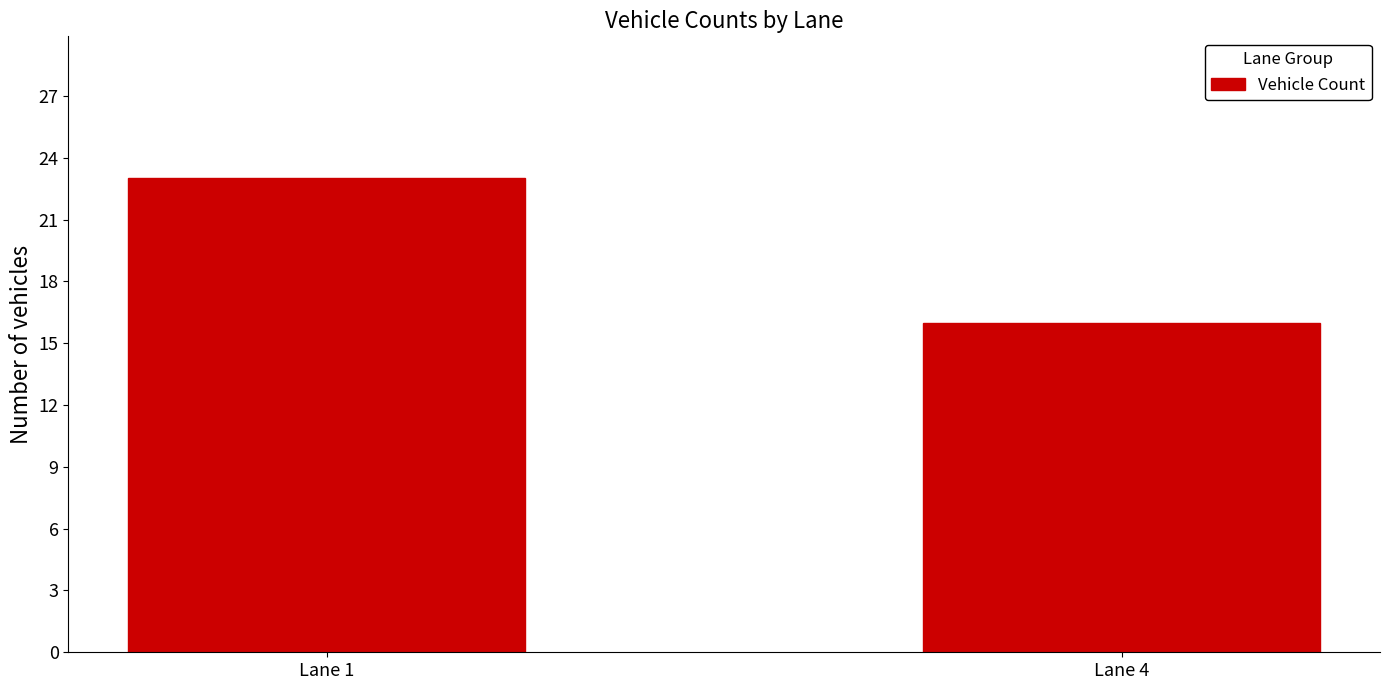

Rank the categories by value from lowest to highest.

Lane 4, Lane 1